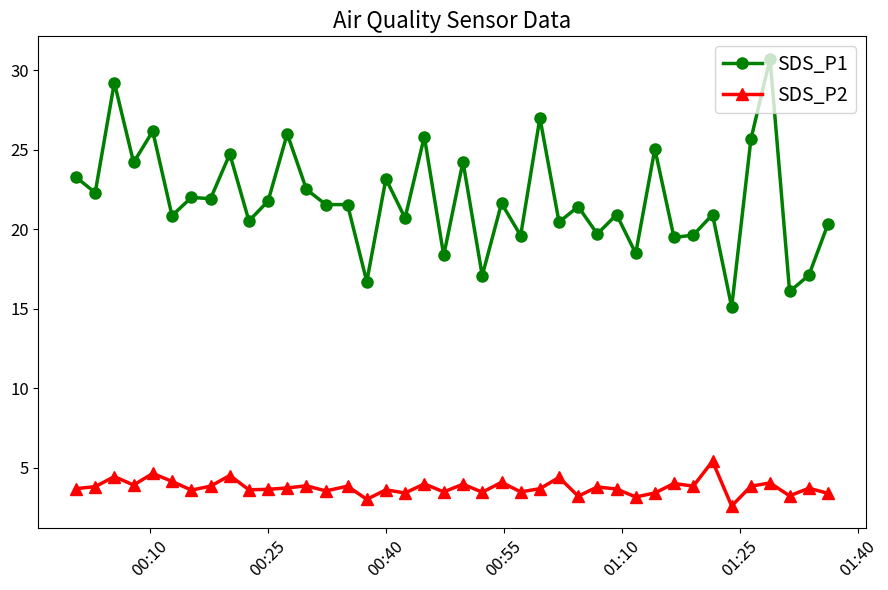

What is the value of the SDS_P1 point at the 13th from the left?

22.5